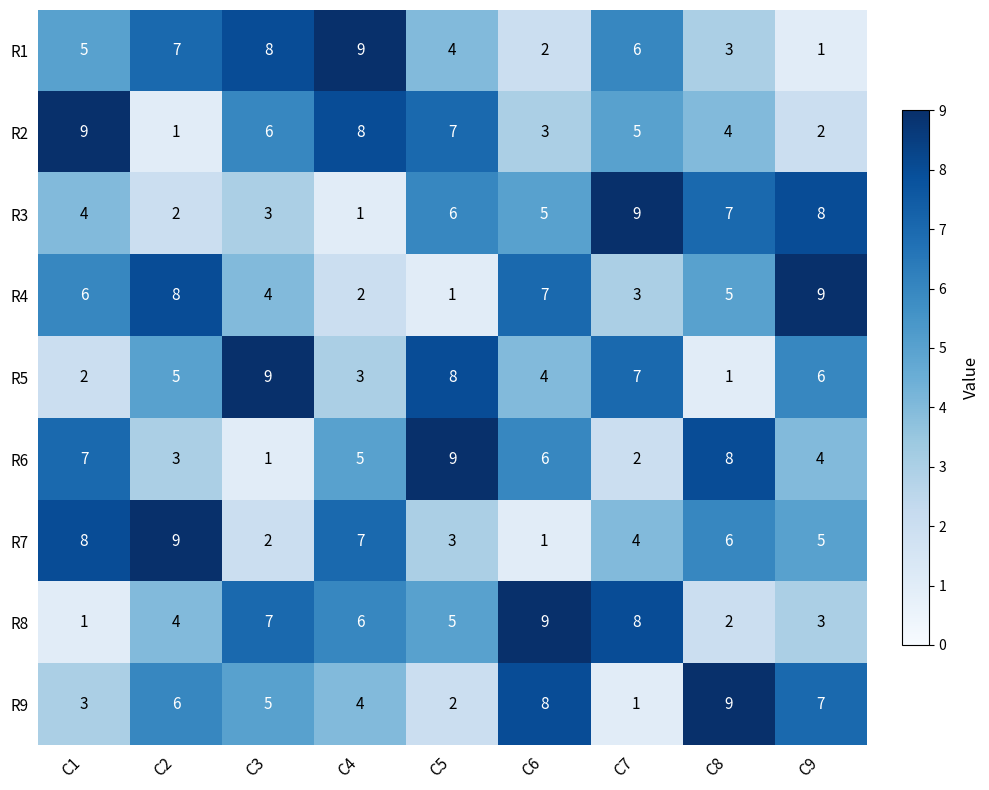

What is the sum of all R1 values?

45